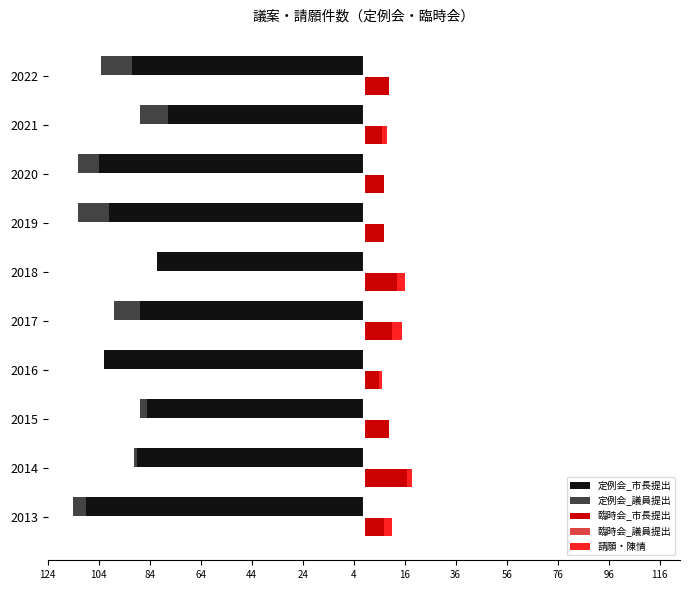

True or false: 請願・陳情 has a value of 3.0 at 2018.

True